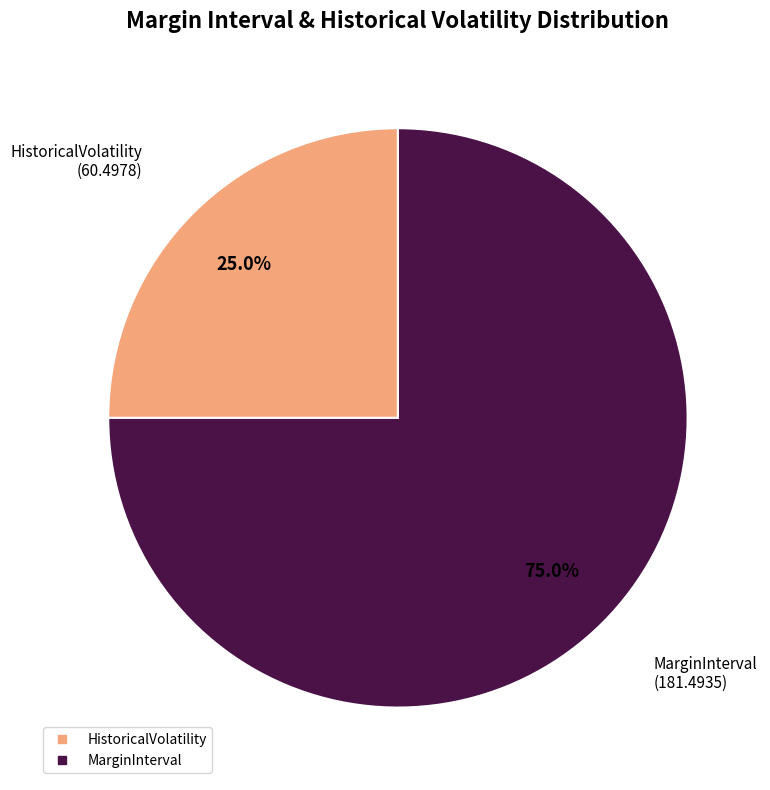

How many segments does this pie chart have?

2